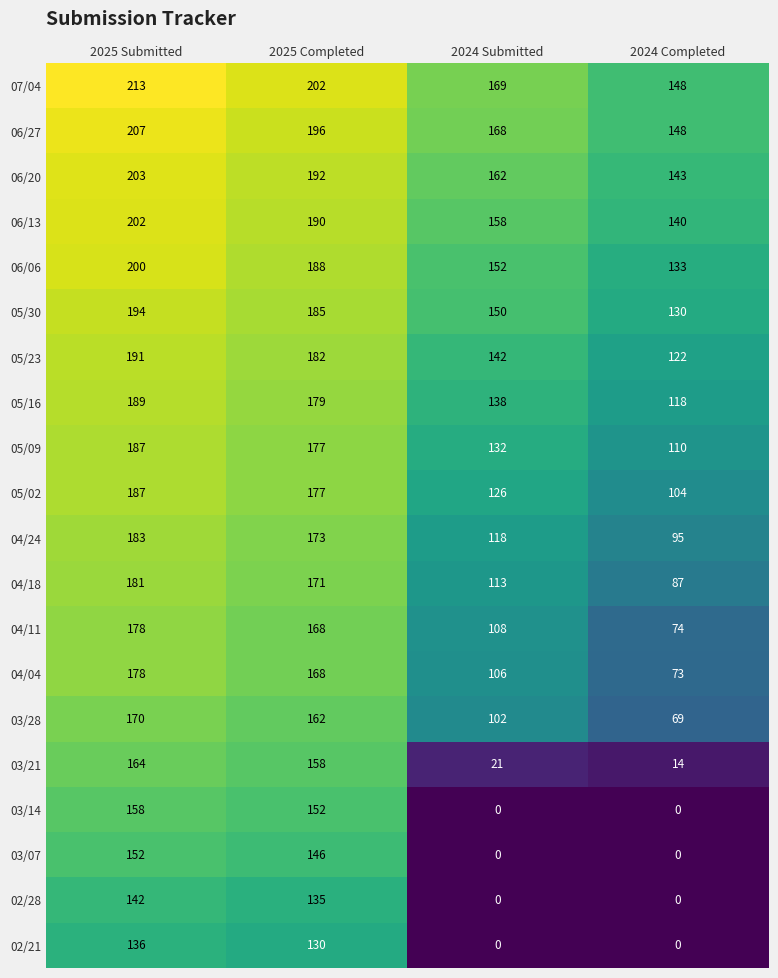

What is the greatest value displayed?

213